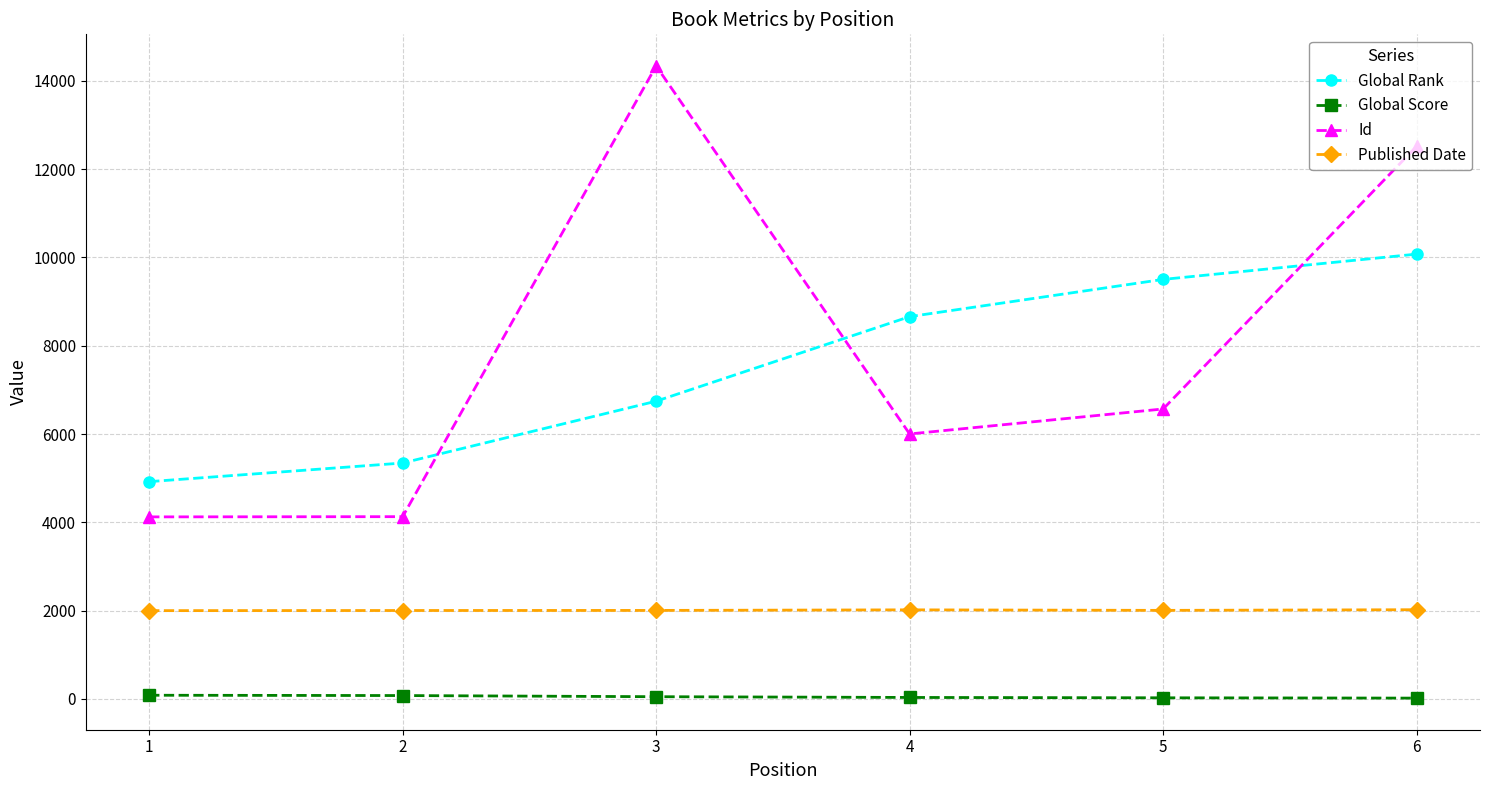

True or false: Global Rank has more than 1 points higher than both neighbors.

False